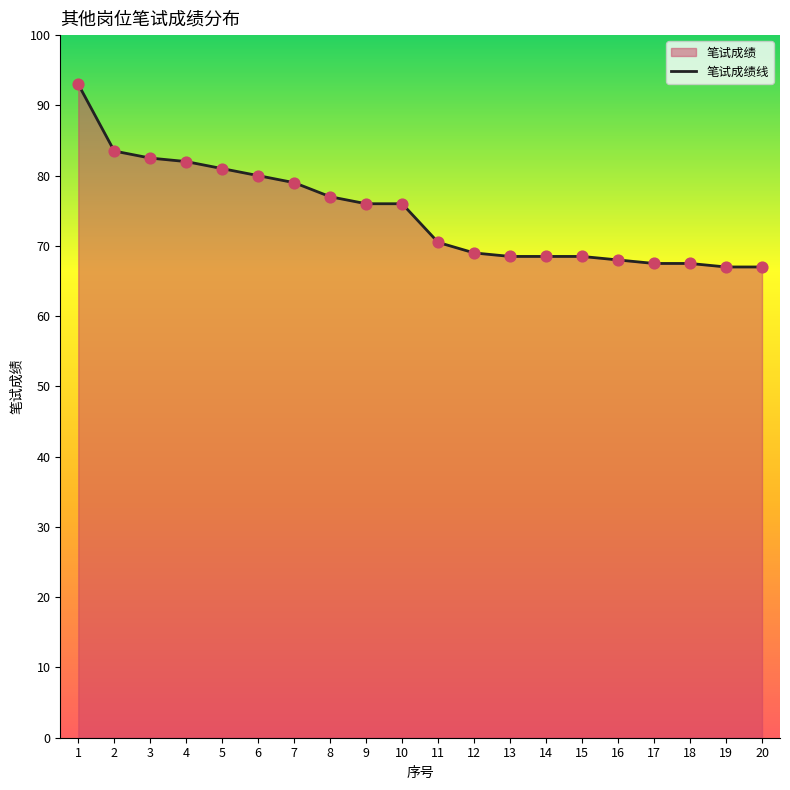

Between 17 and 9, which is larger?

9